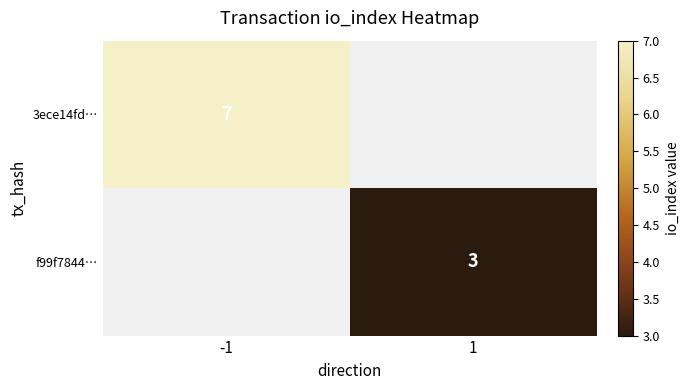

At which category does the chart reach its minimum across all series?

1